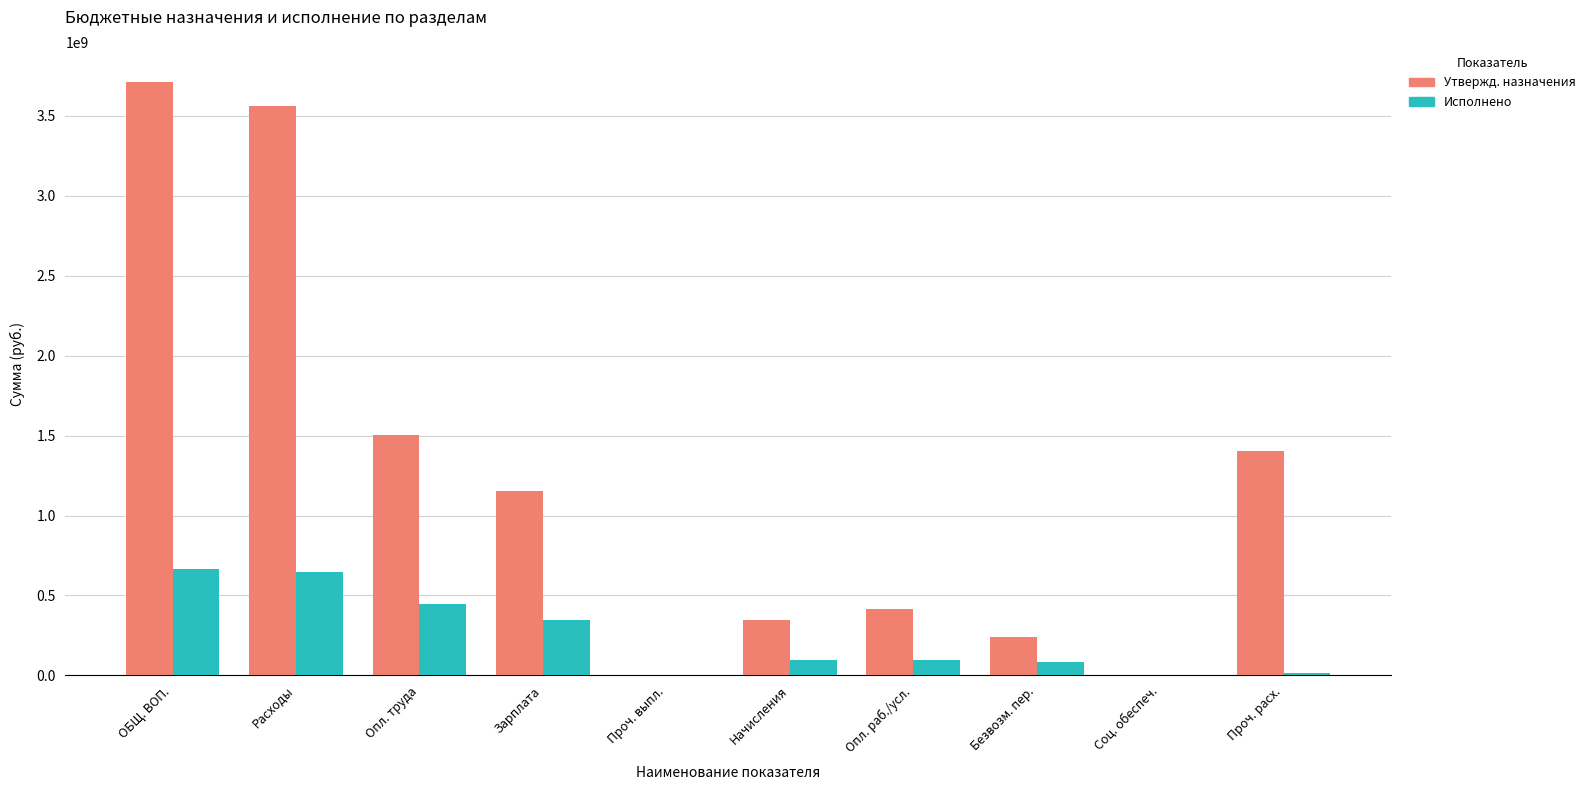

Which label corresponds to the largest value in the chart?

ОБЩ. ВОП.